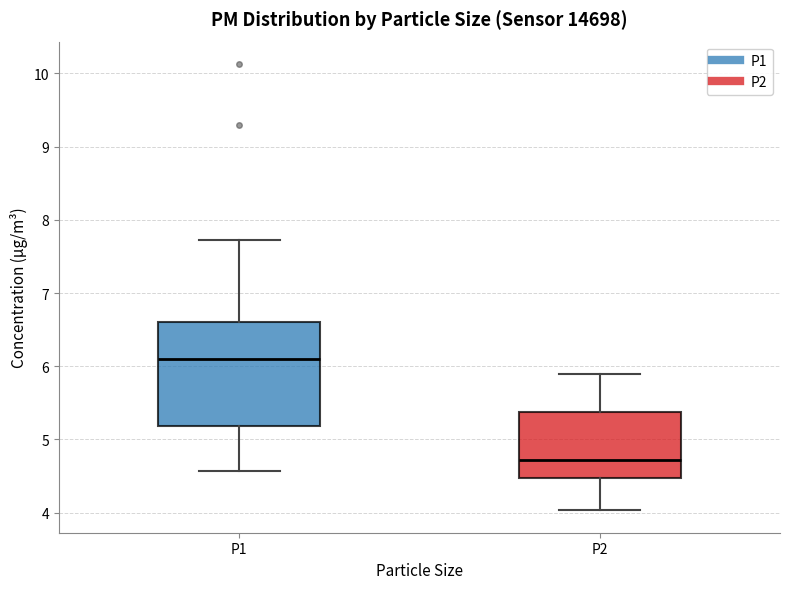

Reading left to right, transcribe this box plot: for each box, give where its median line is, the range the box spans, and where its two whiskers end, as read against the y-axis. The values are not printed on the chart, so give them approximately, as read against the axis.

P1: median 6.1, box 5.2 to 6.6, whiskers 4.6 to 7.7
P2: median 4.7, box 4.5 to 5.4, whiskers 4.0 to 5.9